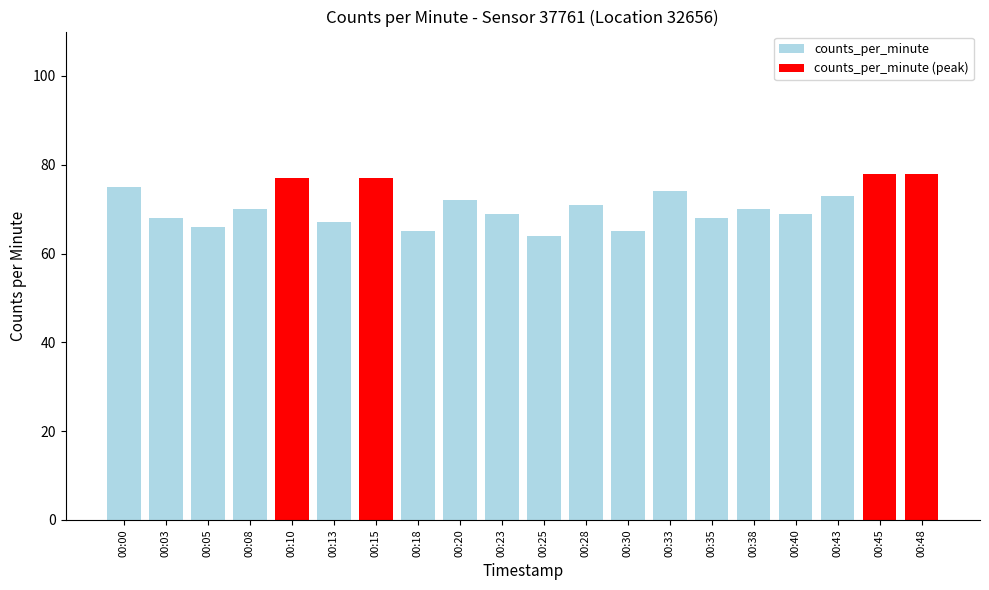

Reading right to left, list all the values displayed in this chart.

00:48=78	00:45=78	00:43=73	00:40=69	00:38=70	00:35=68	00:33=74	00:30=65	00:28=71	00:25=64	00:23=69	00:20=72	00:18=65	00:15=77	00:13=67	00:10=77	00:08=70	00:05=66	00:03=68	00:00=75